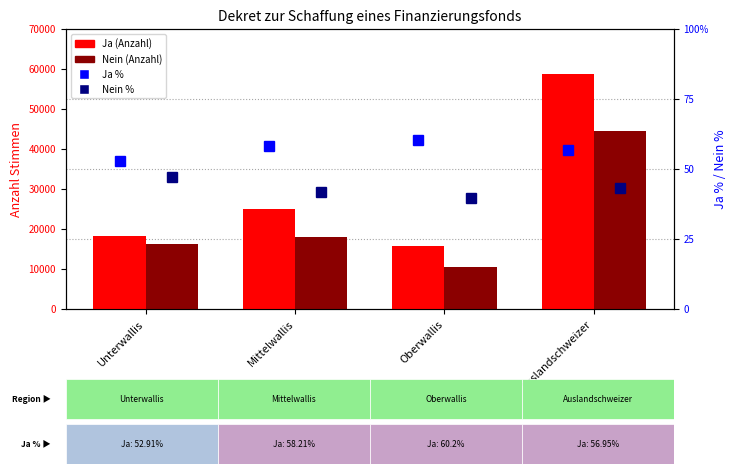

What is the value of the Nein (Anzahl) bar at the 3rd from the left?

10377.0